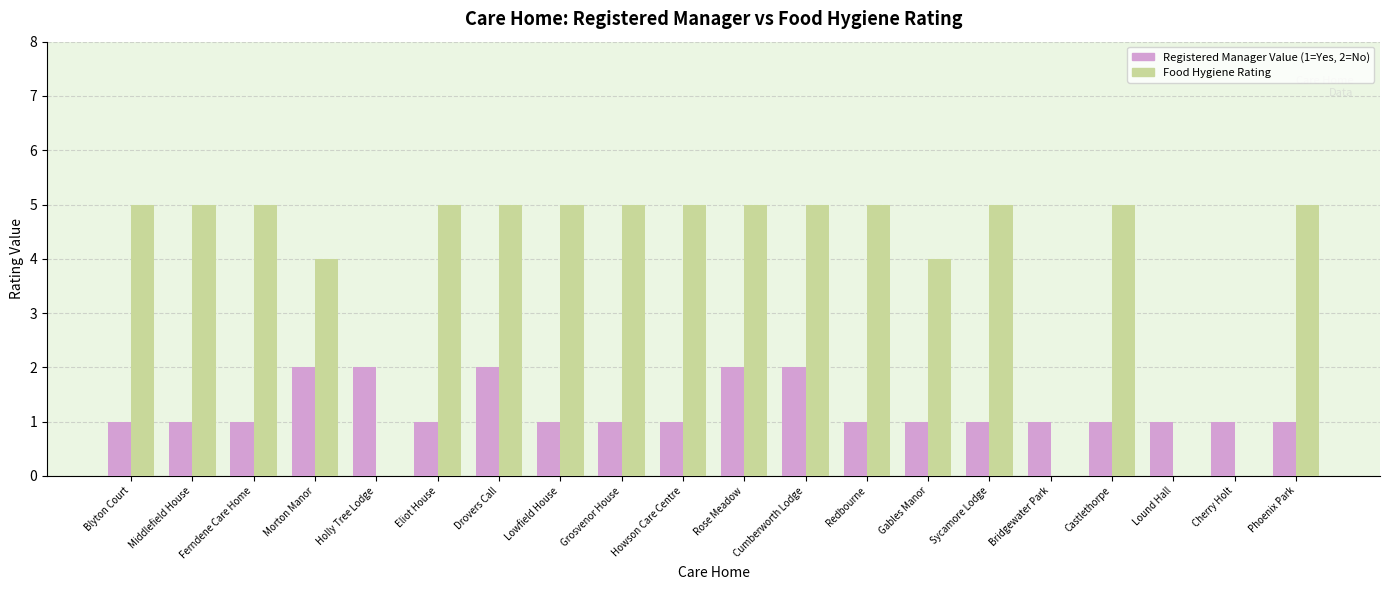

What is the total value across all series at Drovers Call?

7